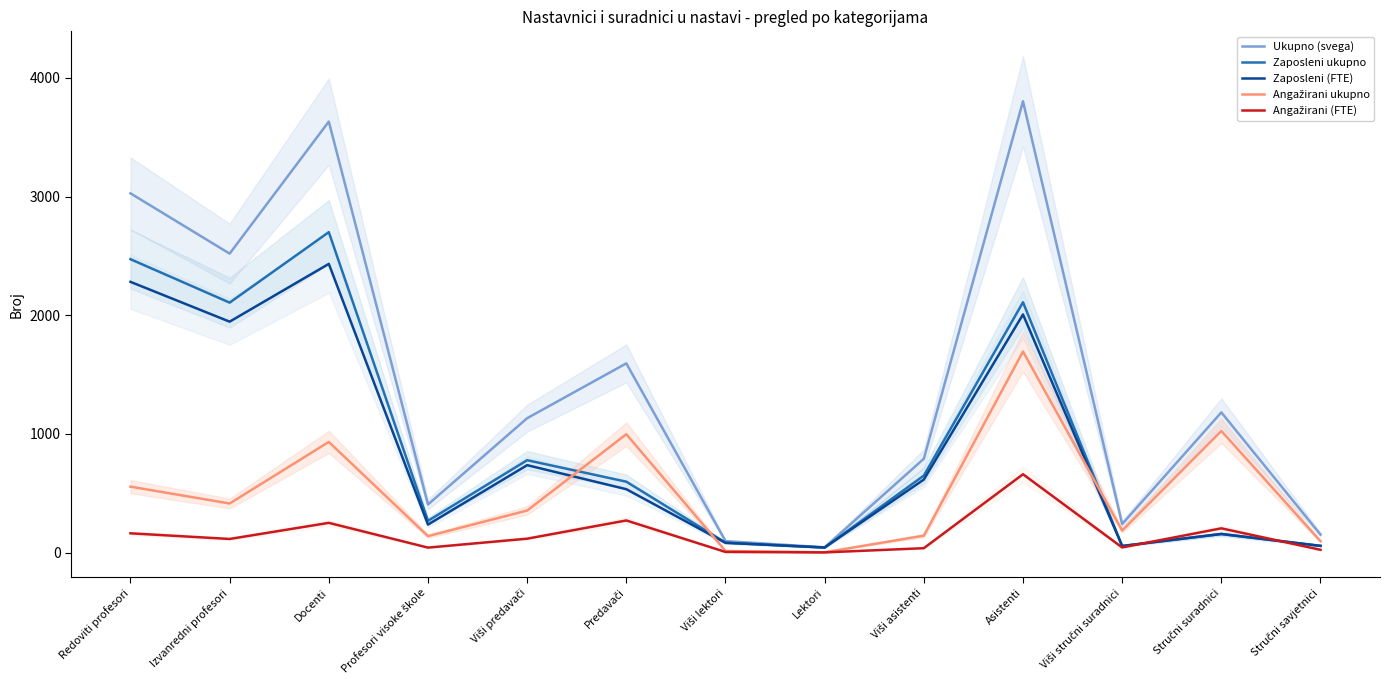

At how many categories does at least one series exceed 153?

10